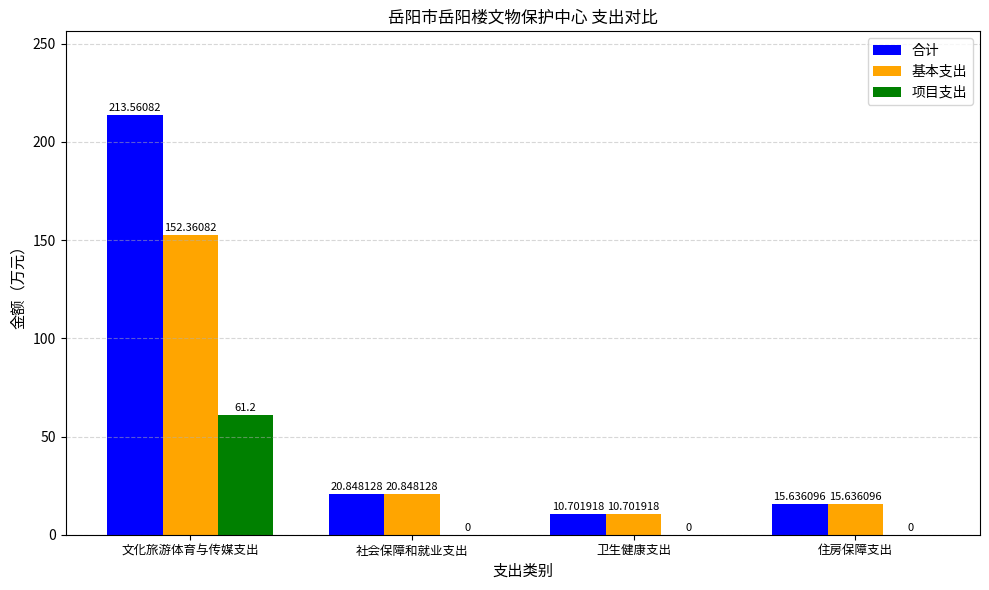

Between 文化旅游体育与传媒支出 and 住房保障支出, which series saw the biggest shift?

合计